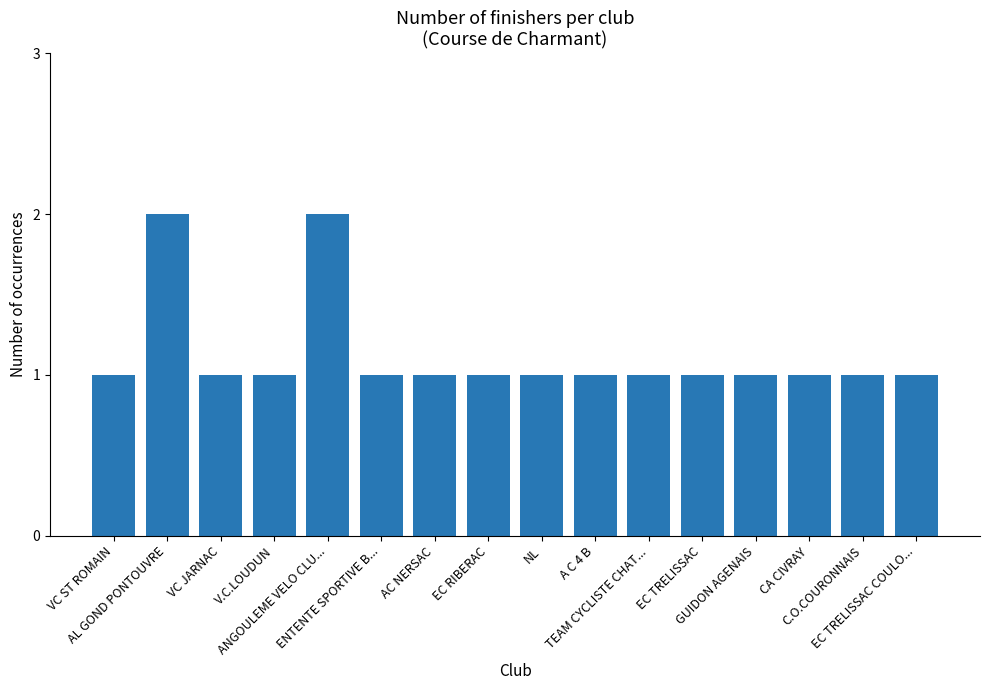

Reading left to right, list all the values displayed in this chart.

1	2	1	1	2	1	1	1	1	1	1	1	1	1	1	1